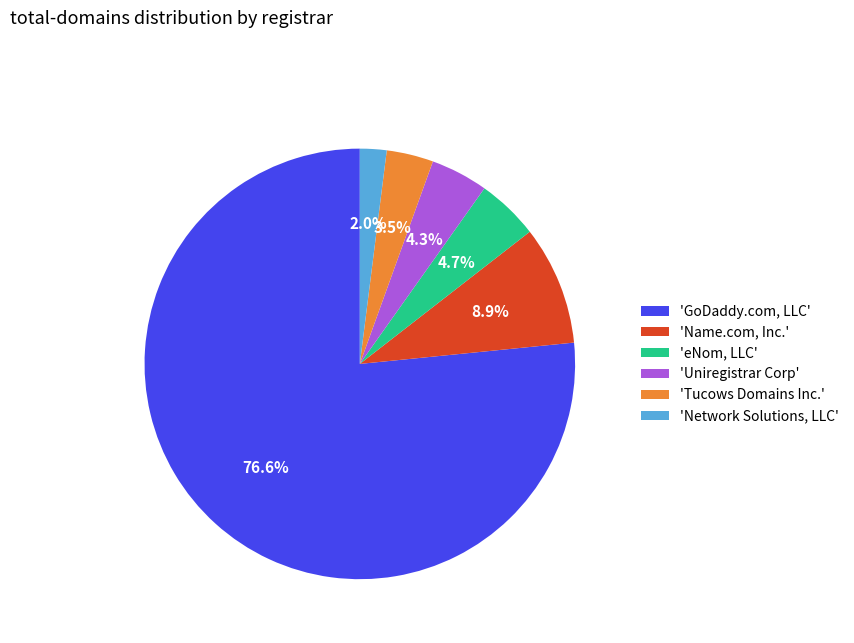

What is the ratio of the value at 'eNom, LLC' to the value at 'Uniregistrar Corp'?

1.1